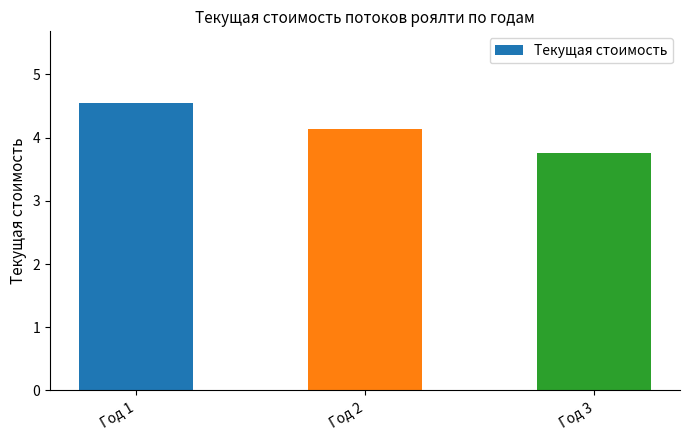

What is the smallest value displayed?

3.8